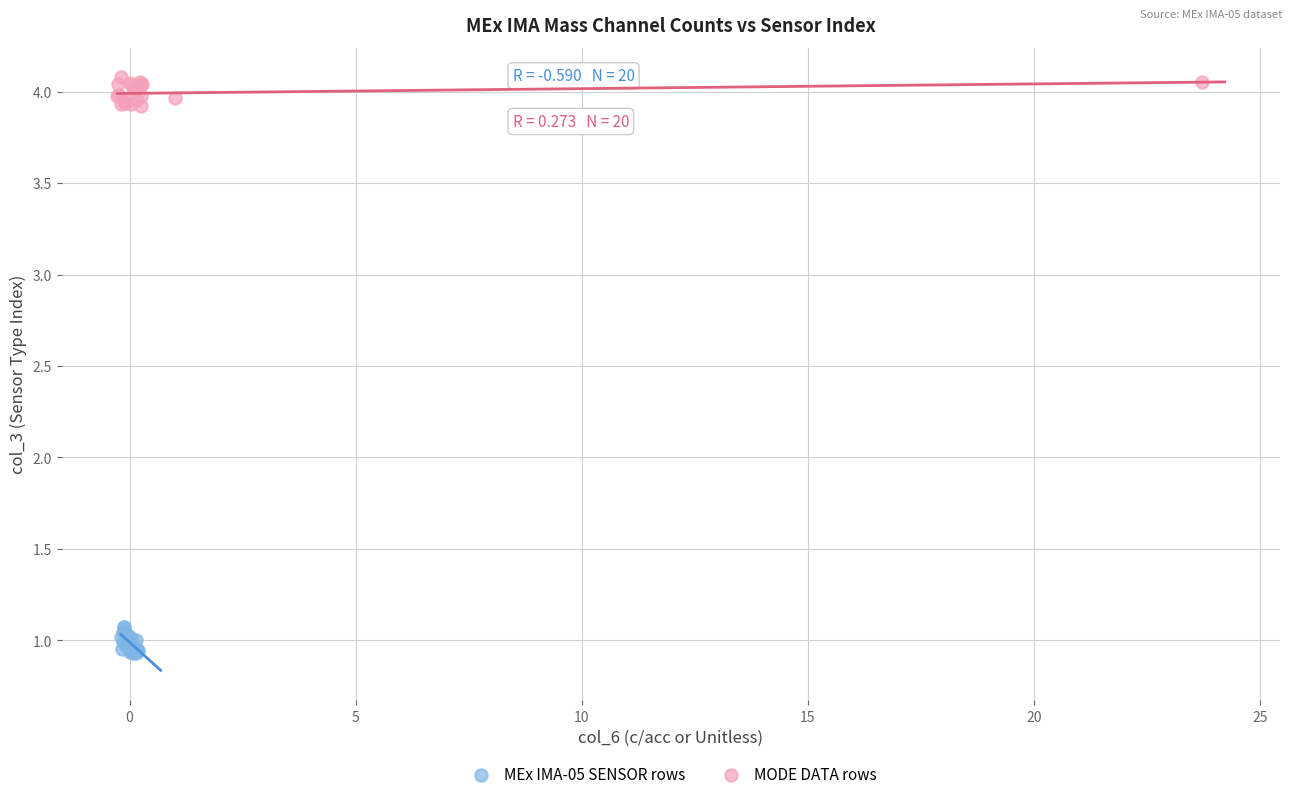

What are all the series names shown in the legend?

MEx IMA-05 SENSOR rows, MODE DATA rows